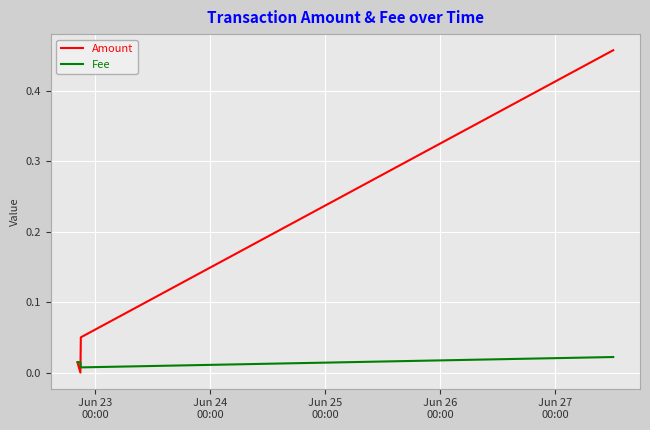

Rank the series by their average value, from lowest to highest.

Fee, Amount